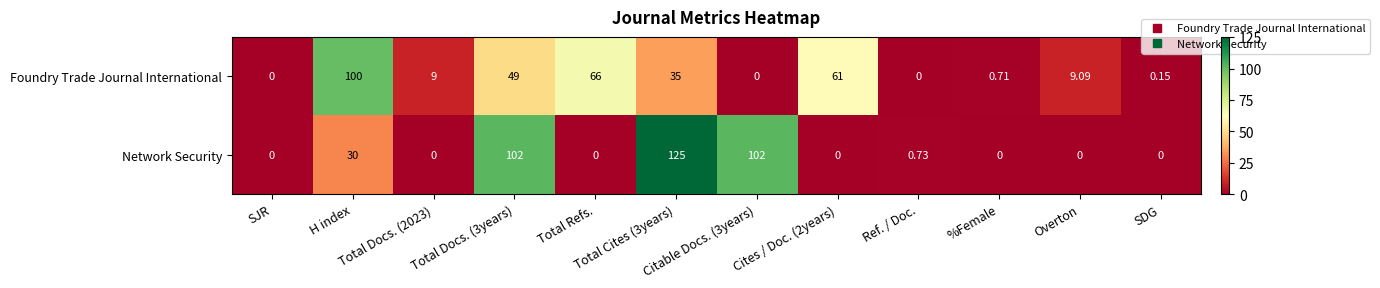

Which series has the largest range (max minus min)?

Network Security